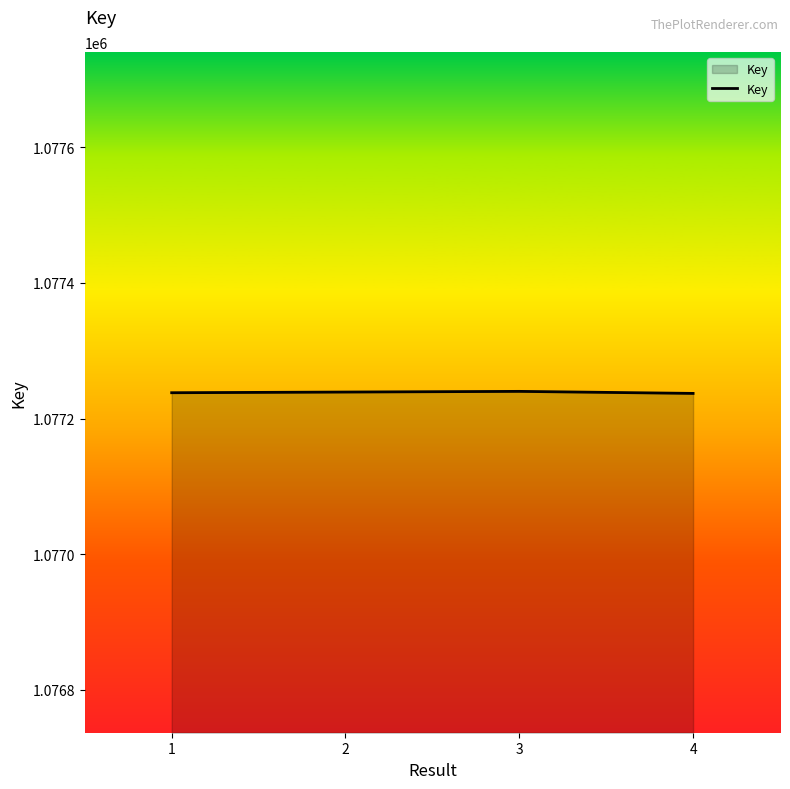

Approximately how many times larger is the value at 3 compared to 2?

1.0